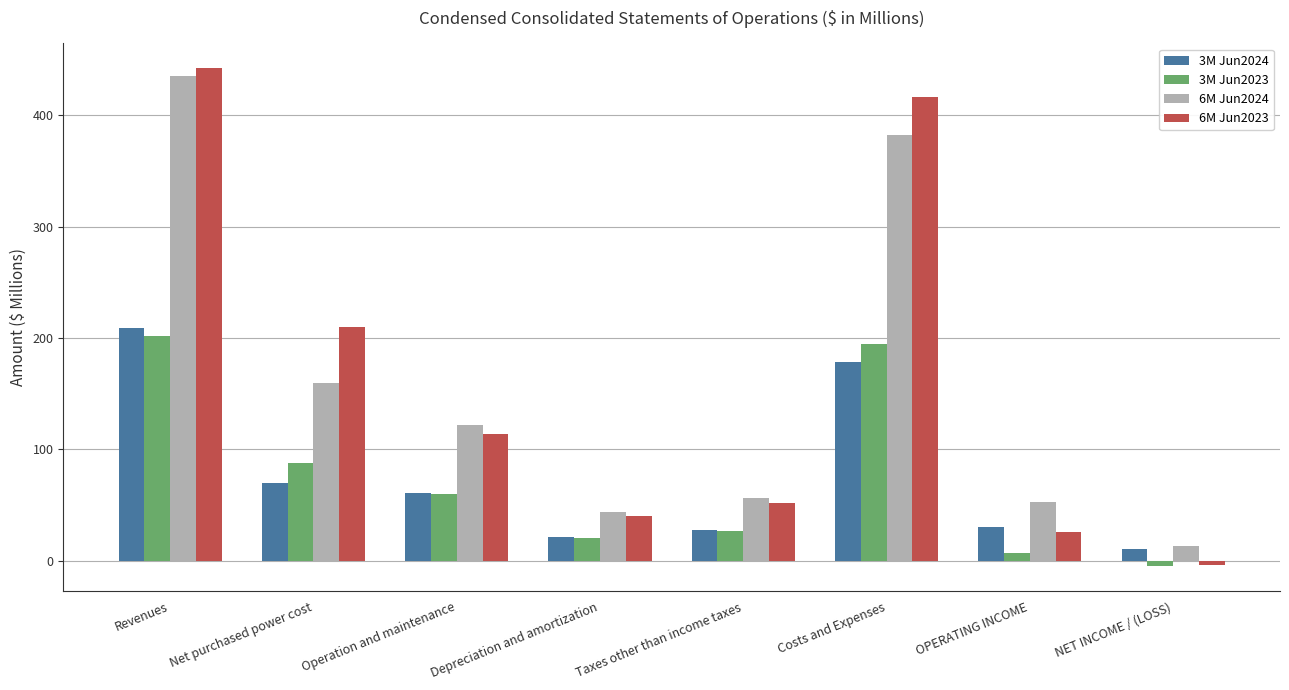

What is the sum of all 6M Jun2024 values?

1265.2